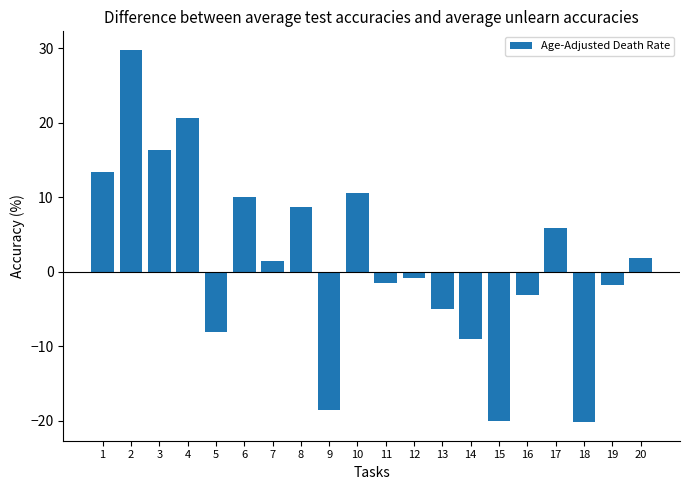

What is the sum of the values at 7 and 5?

-6.6